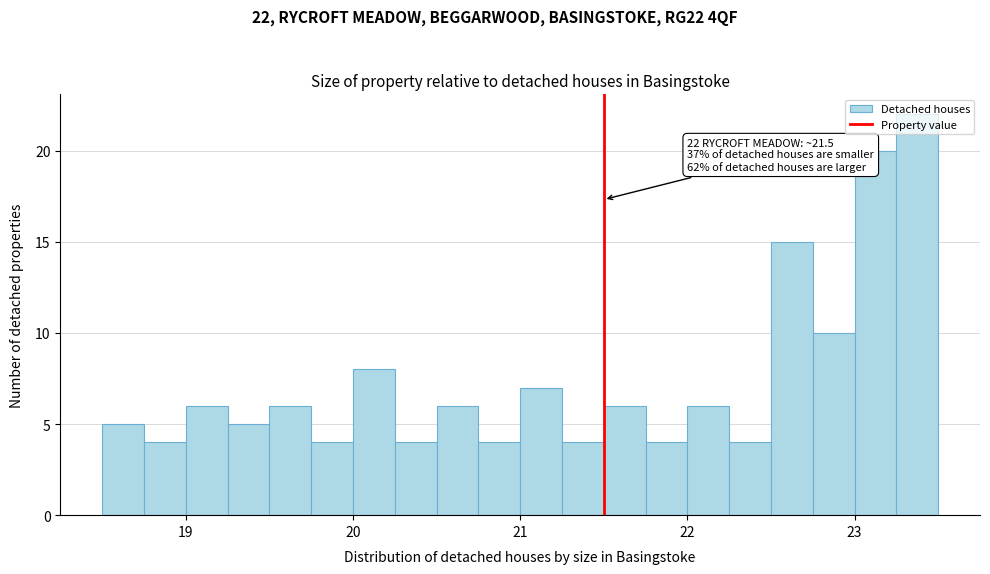

Around what value on the x-axis is the tallest bar? Give the approximate position of its centre, as read against the axis.

23.4